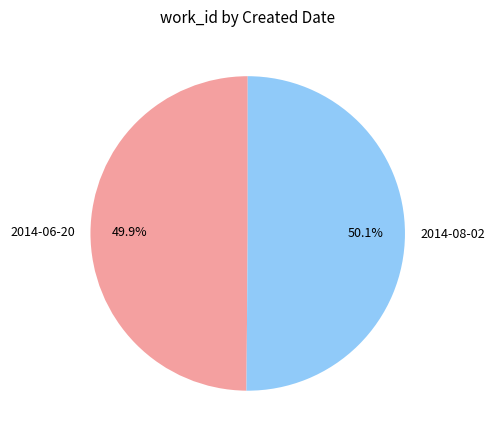

To the nearest percent, what portion does 2014-06-20 represent?

50%